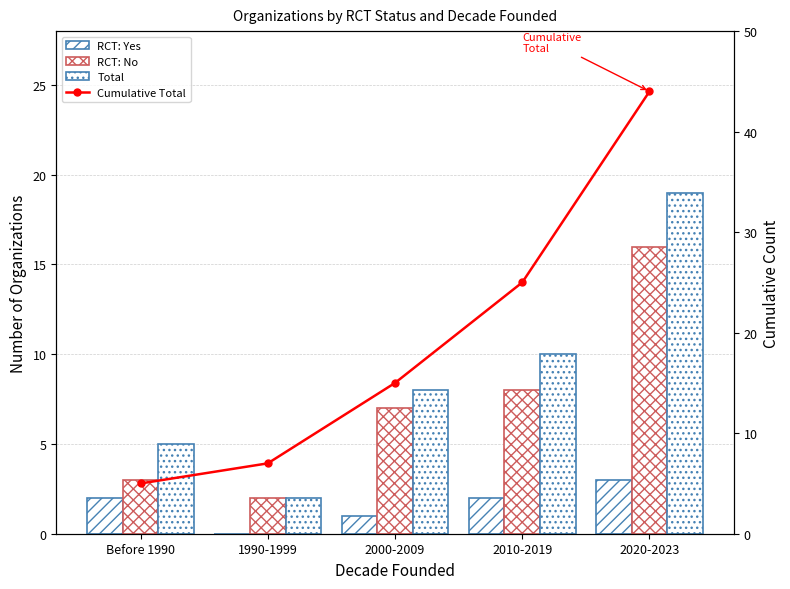

Reading left to right, transcribe all the data shown in this chart.

RCT: Yes: Before 1990=2	1990-1999=0	2000-2009=1	2010-2019=2	2020-2023=3
RCT: No: Before 1990=3	1990-1999=2	2000-2009=7	2010-2019=8	2020-2023=16
Total: Before 1990=5	1990-1999=2	2000-2009=8	2010-2019=10	2020-2023=19
Cumulative Total: Before 1990=5	1990-1999=7	2000-2009=15	2010-2019=25	2020-2023=44